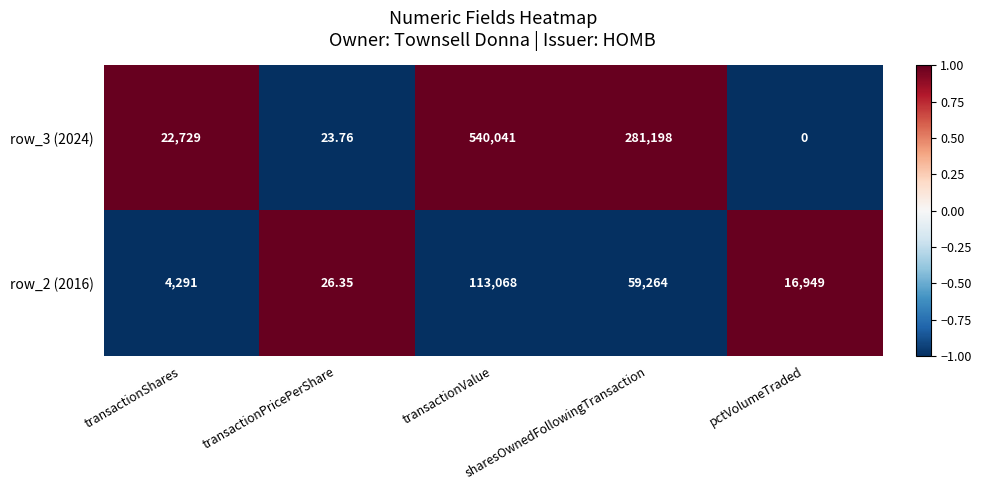

List the series in order of their peak value, lowest first.

row_2 (2016), row_3 (2024)